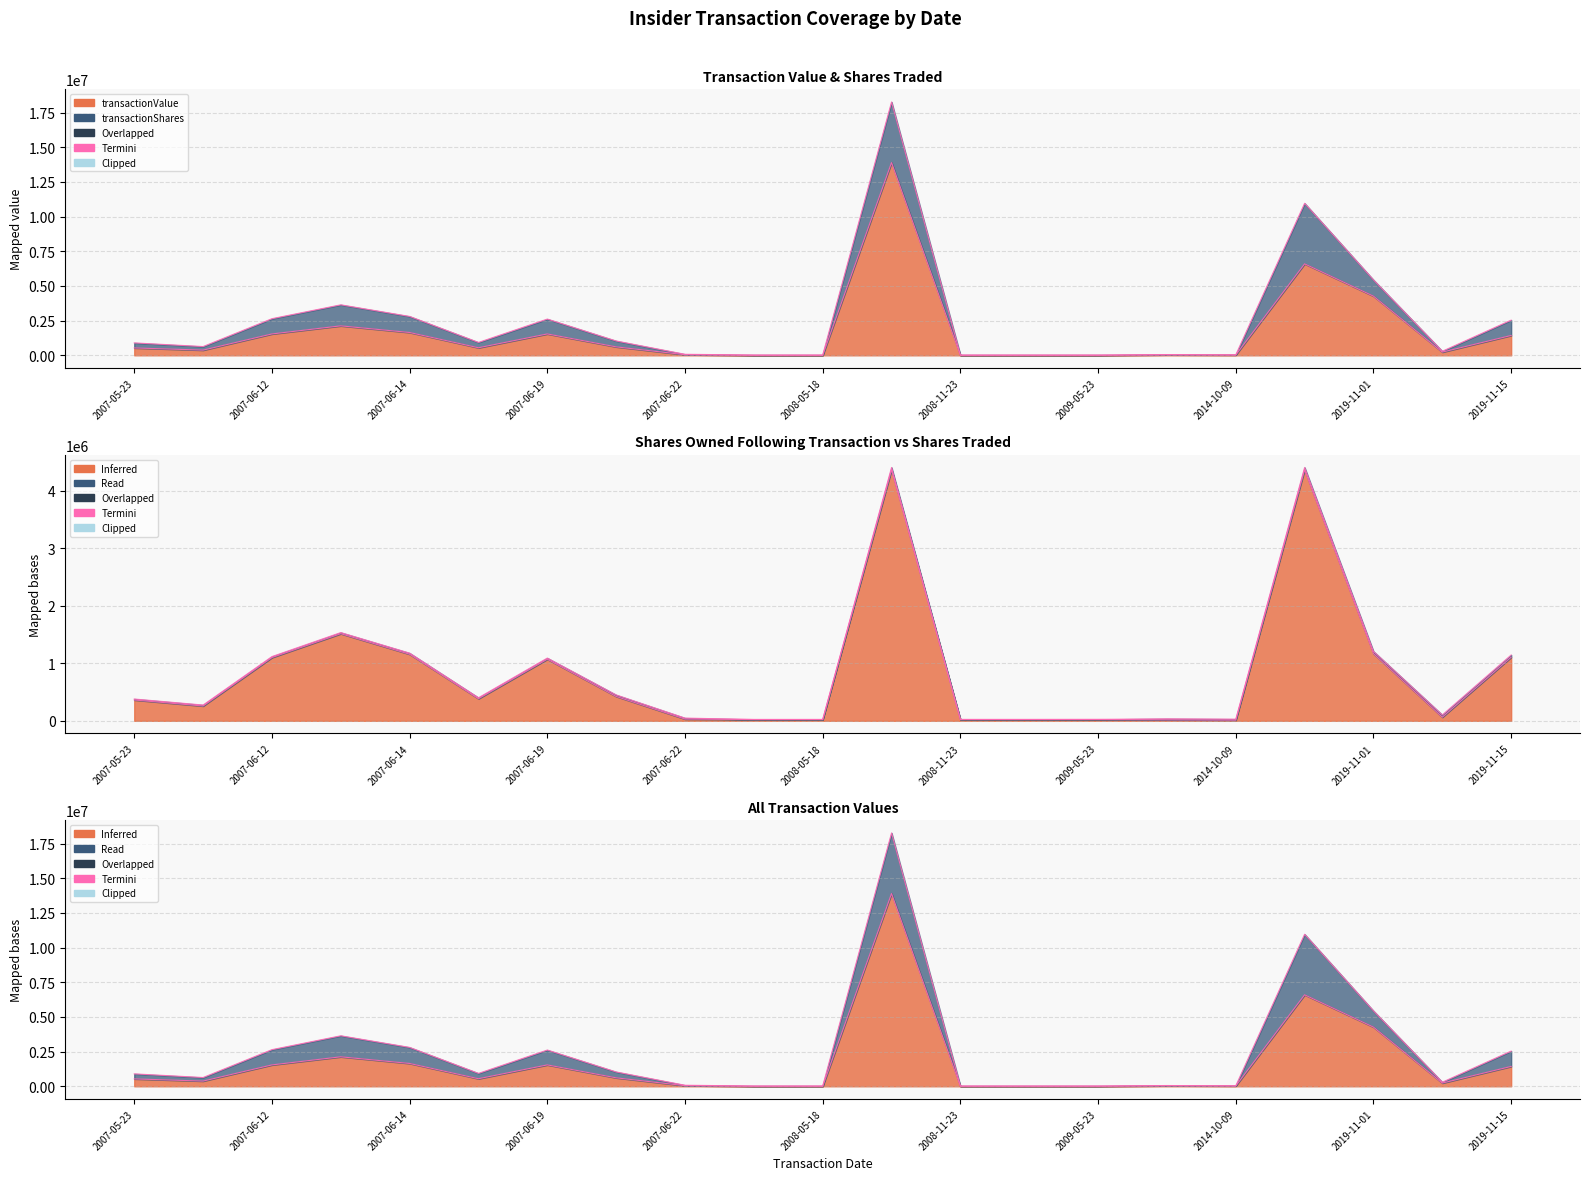

Between 2019-11-01 and 2007-06-19, which is larger?

2019-11-01